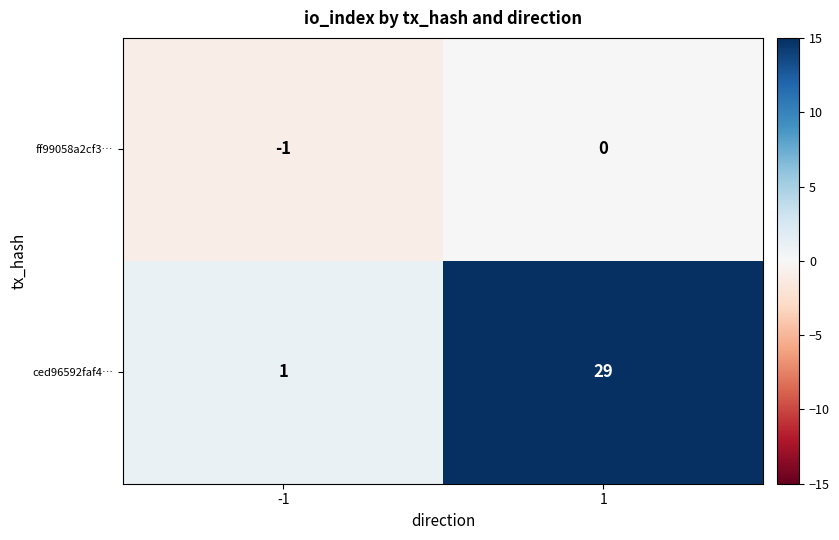

What is the greatest value displayed?

29